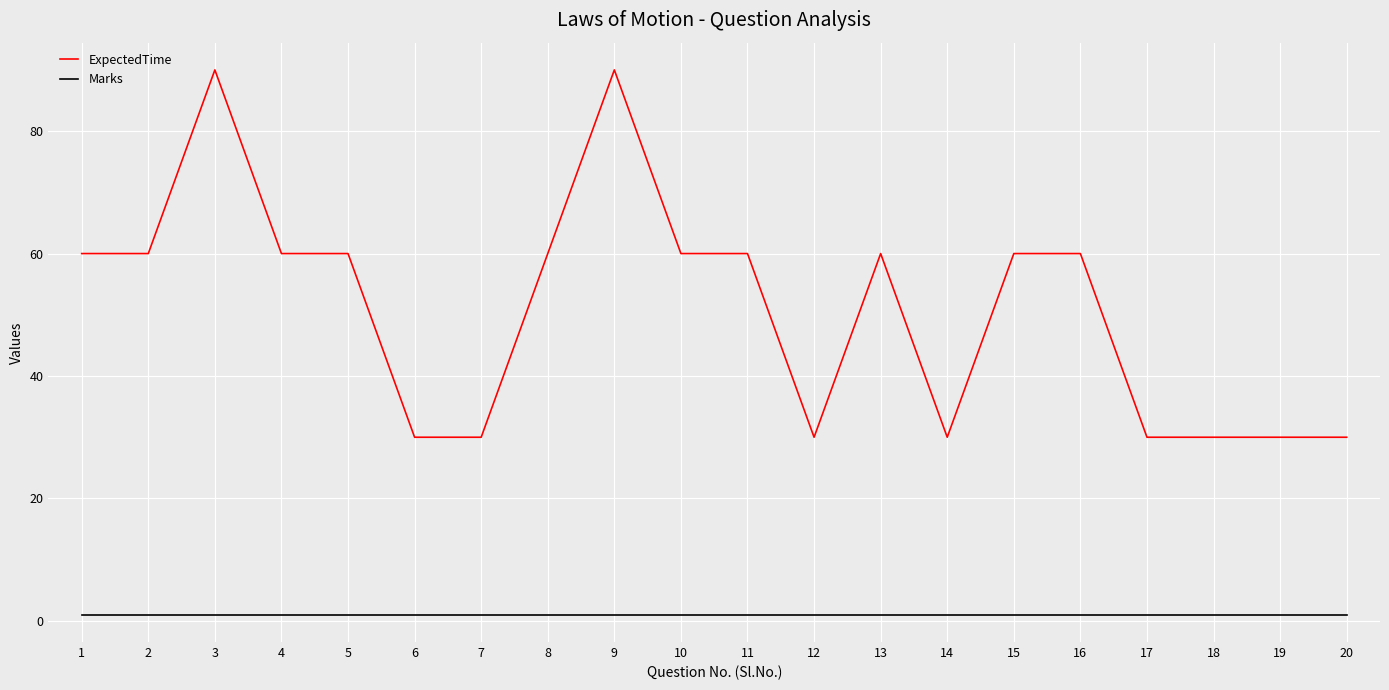

What is the approximate value of Marks at 17?

1